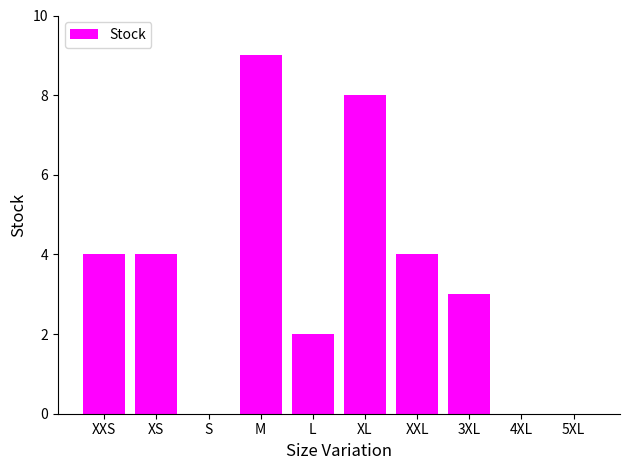

Which has a higher value, 3XL or S?

3XL